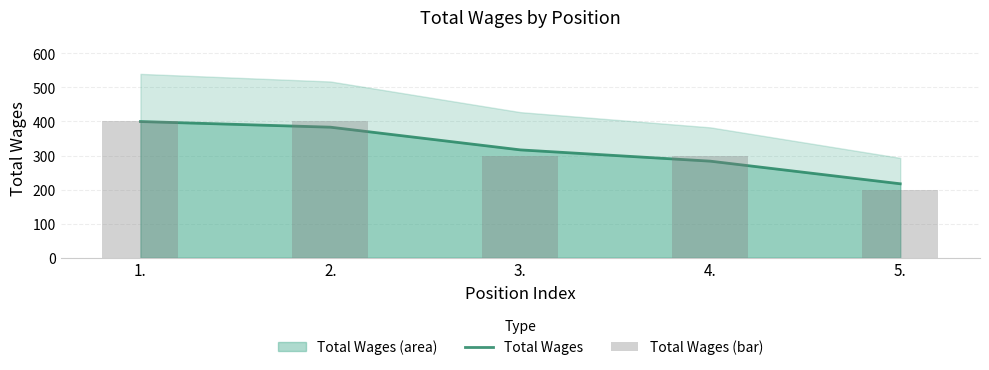

What is the total value across all series at 2.?

783.2